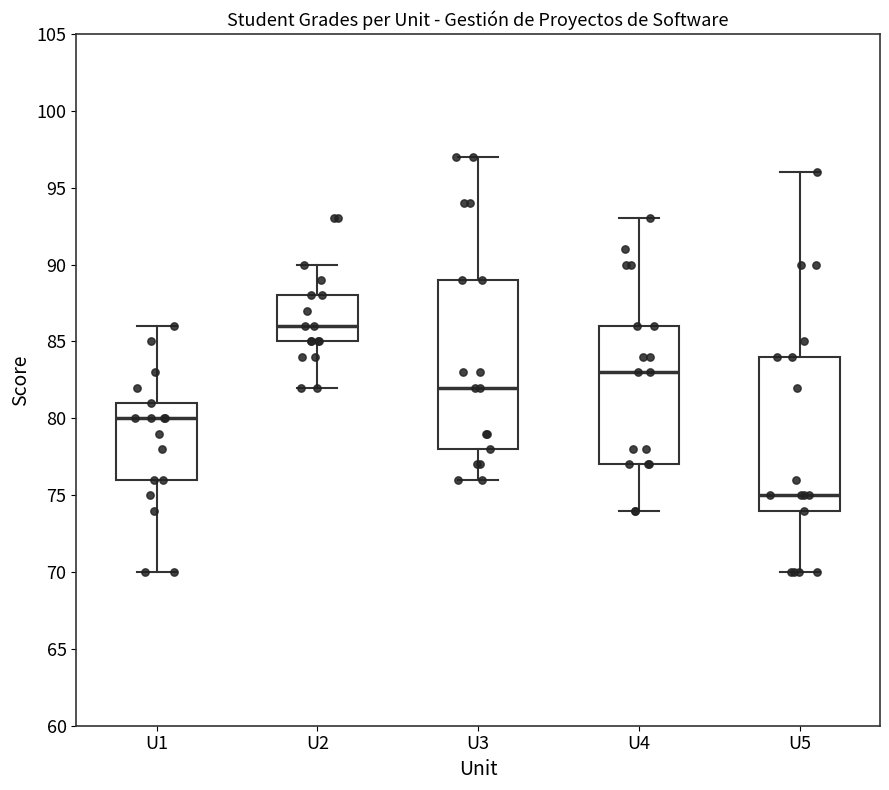

Which box is the tallest, from its lower edge to its upper edge?

U3